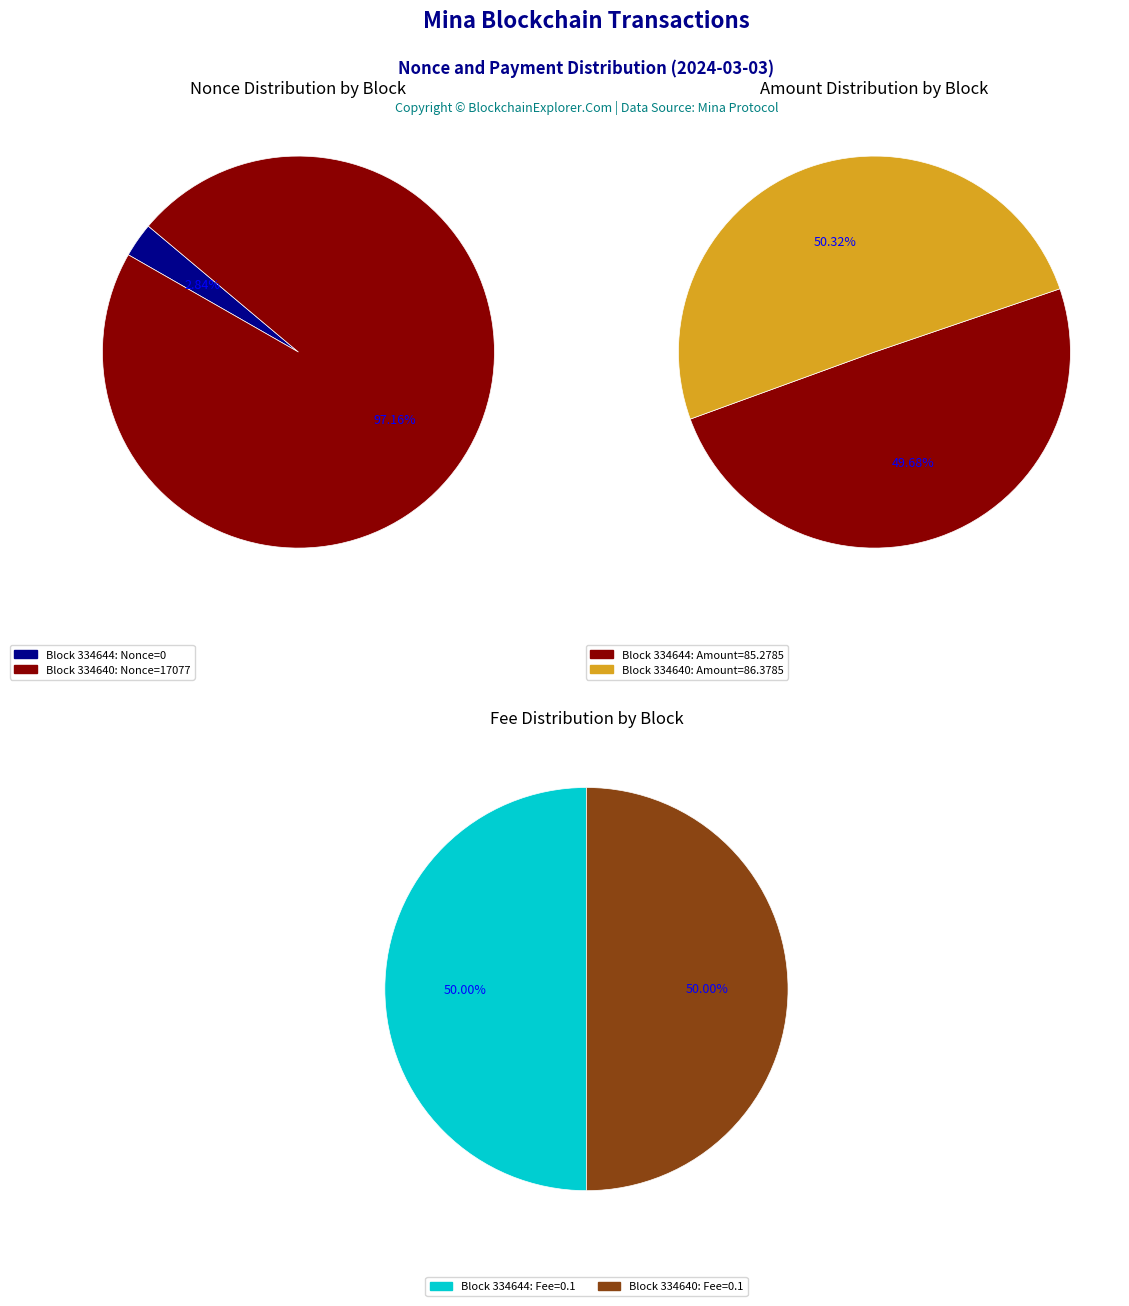

To the nearest percent, what is the average slice percentage?

50%